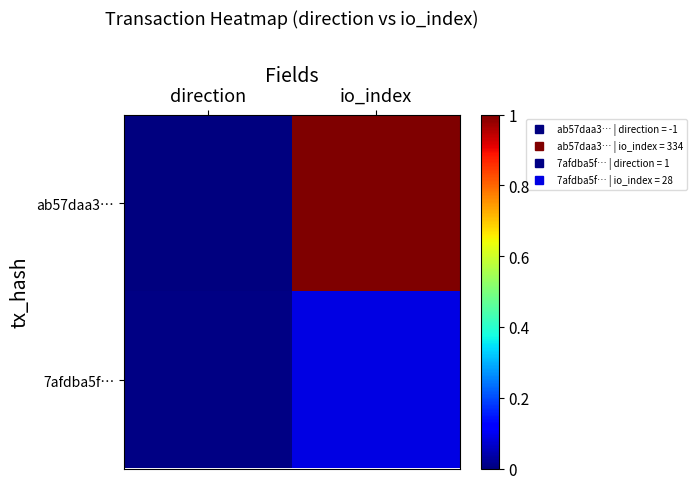

List the series in order of their overall mean, lowest first.

7afdba5f…, ab57daa3…